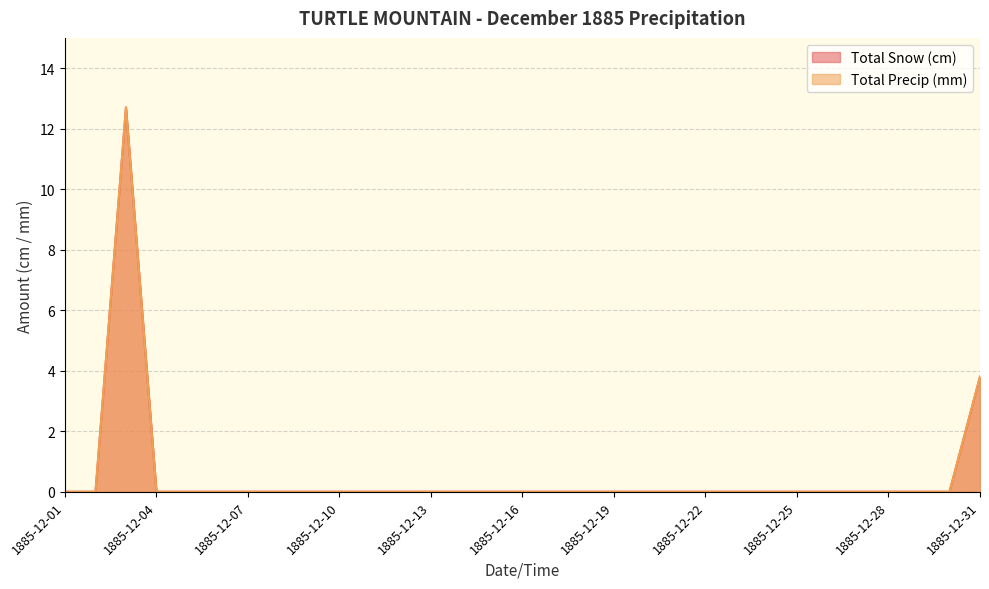

What is the difference between the second highest and minimum values in the Total Snow (cm) series?

3.8